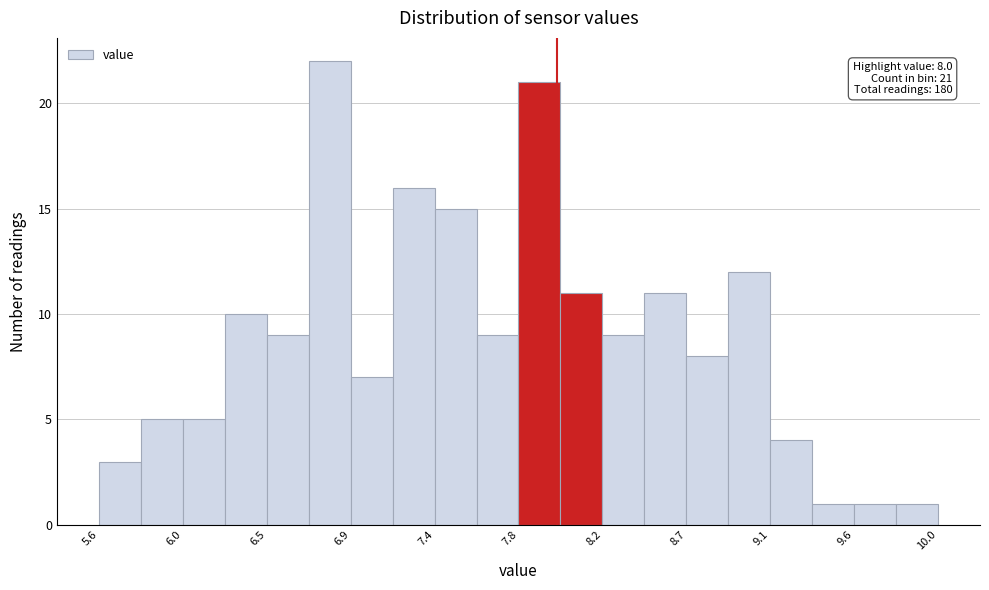

Over which range of the x-axis is the bar tallest?

6.70 to 6.92